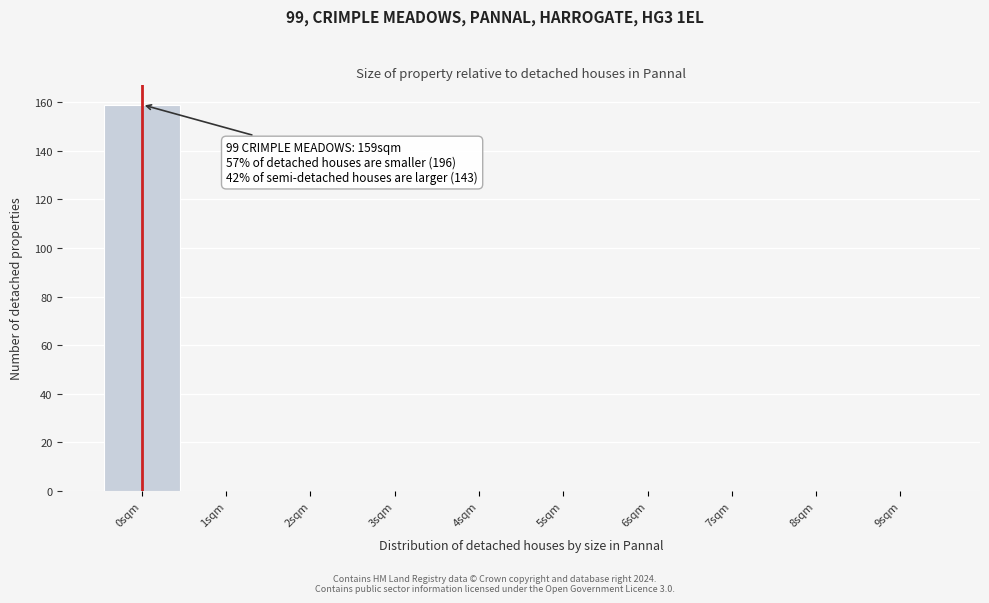

Over which range of the x-axis is the bar tallest?

-0.5 to 0.5